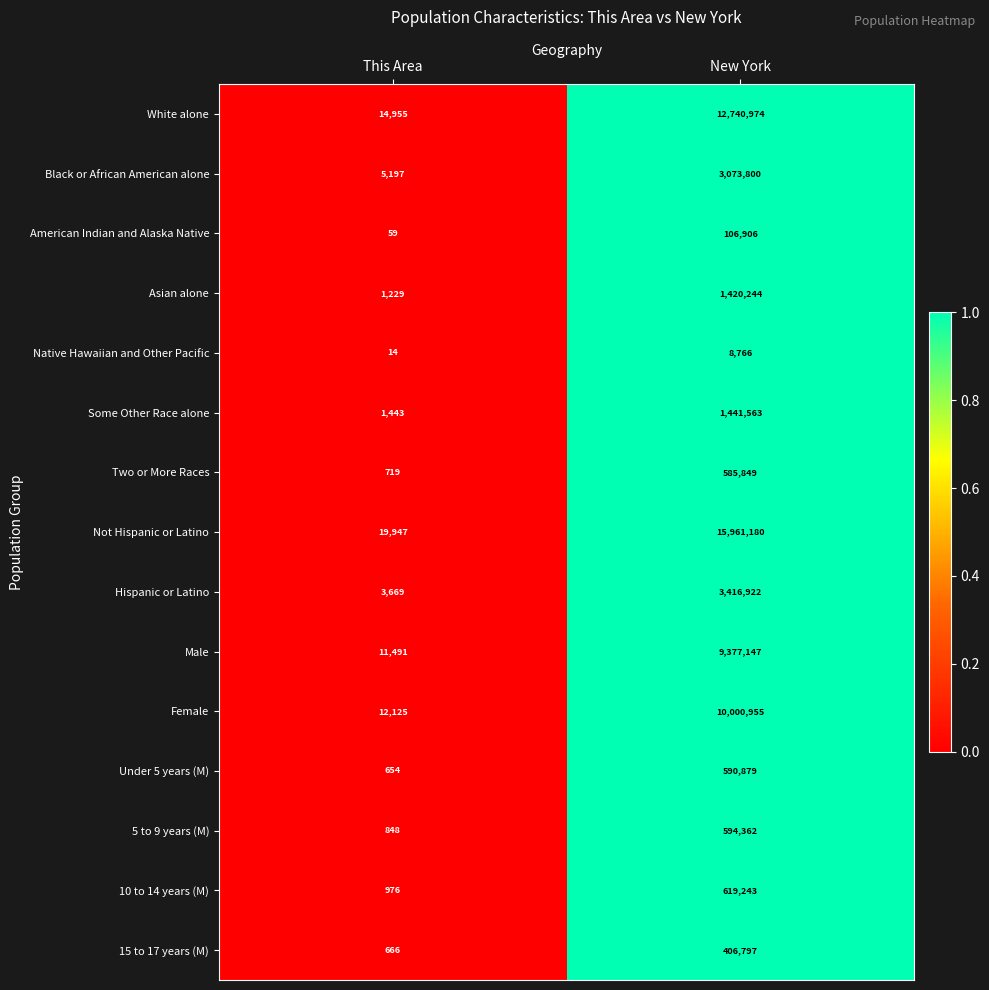

Is it true that Some Other Race alone equals 2216237 at New York?

False